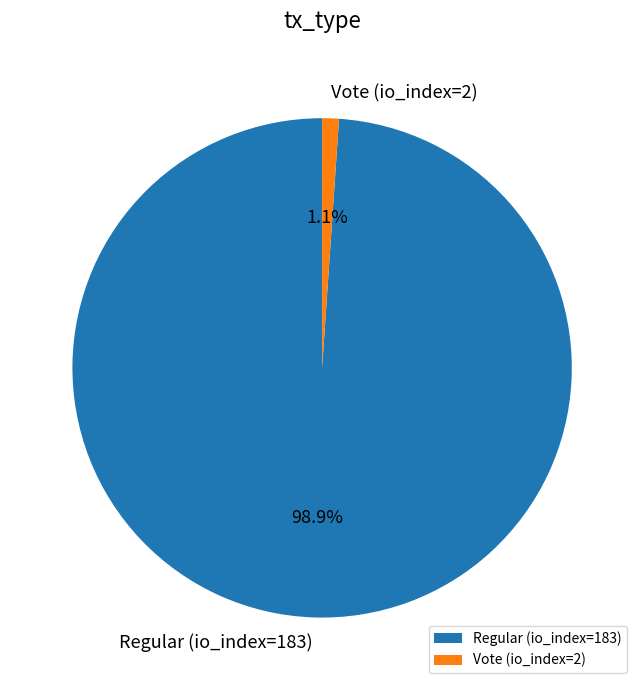

Is it true that Regular (io_index=183) is 89% of the pie?

False